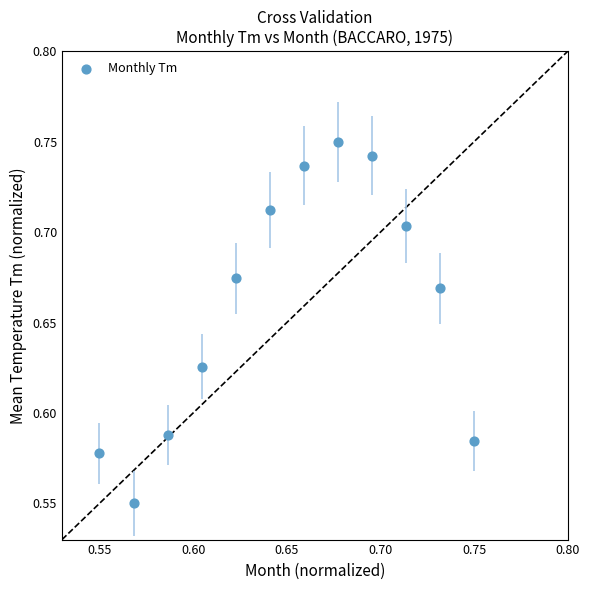

Count the number of points in this scatter plot.

12